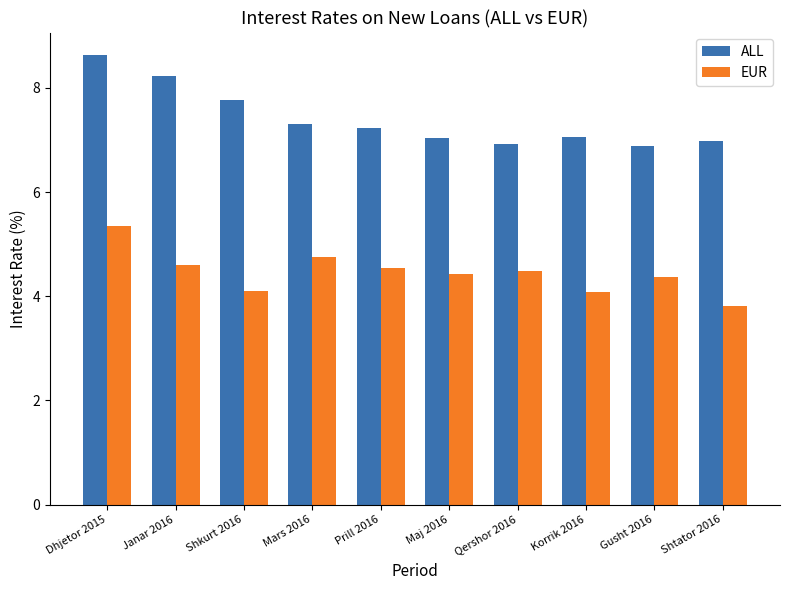

Is it true that EUR equals 4.4 at Maj 2016?

True